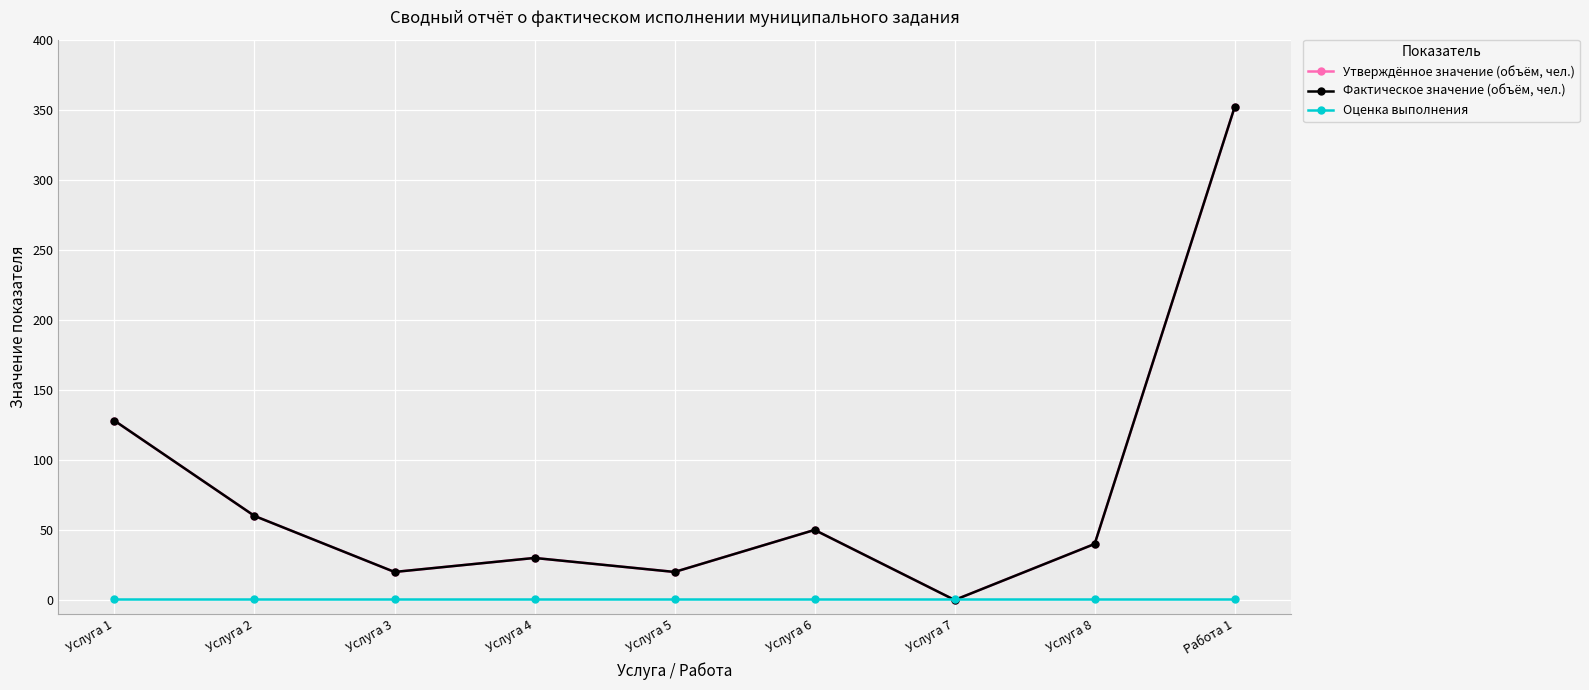

Reading left to right, what are all the values shown in this chart?

Утверждённое значение (объём, чел.): Услуга 1=128	Услуга 2=60	Услуга 3=20	Услуга 4=30	Услуга 5=20	Услуга 6=50	Услуга 7=0	Услуга 8=40	Работа 1=352
Фактическое значение (объём, чел.): Услуга 1=128	Услуга 2=60	Услуга 3=20	Услуга 4=30	Услуга 5=20	Услуга 6=50	Услуга 7=0	Услуга 8=40	Работа 1=352
Оценка выполнения: Услуга 1=1	Услуга 2=1	Услуга 3=1	Услуга 4=1	Услуга 5=1	Услуга 6=1	Услуга 7=1	Услуга 8=1	Работа 1=1